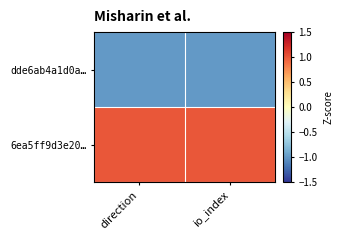

At how many categories does at least one series exceed 0?

2